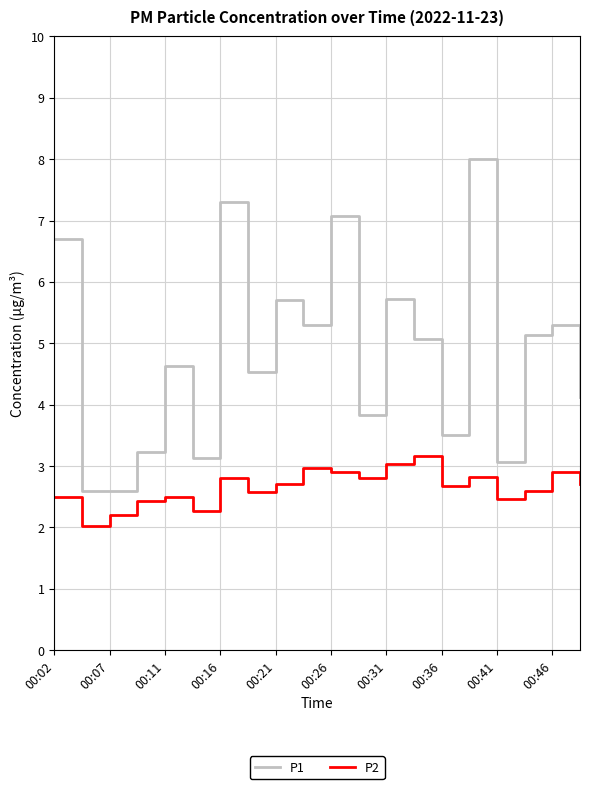

True or false: P2 and P1 intersect in this chart.

False